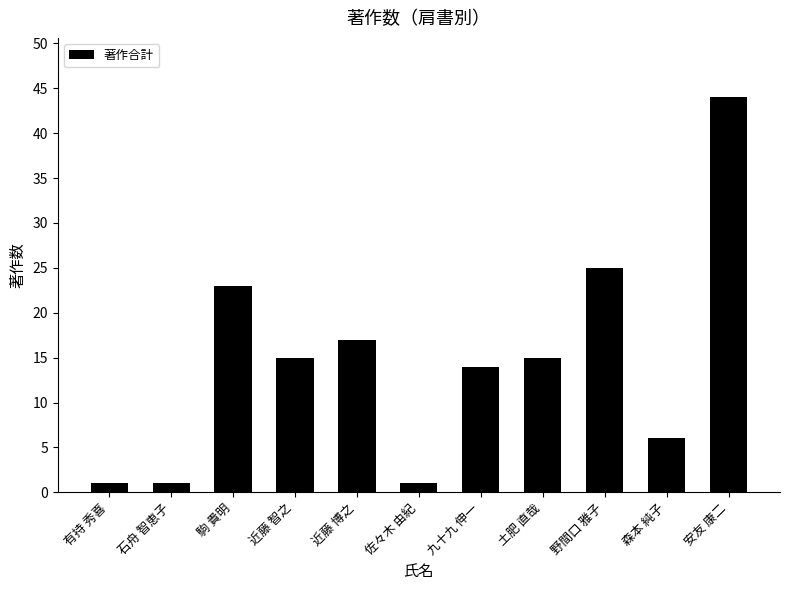

What is the minimum value shown in the chart?

1